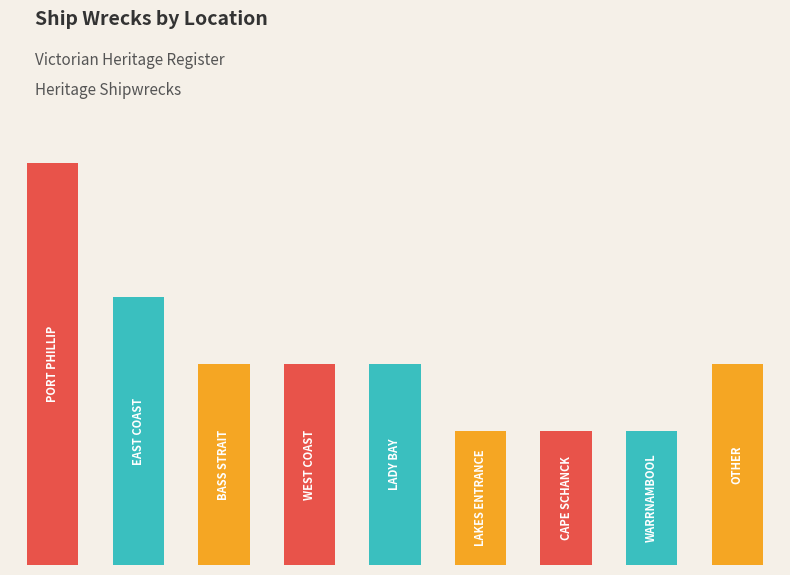

Are the bars horizontal?

No